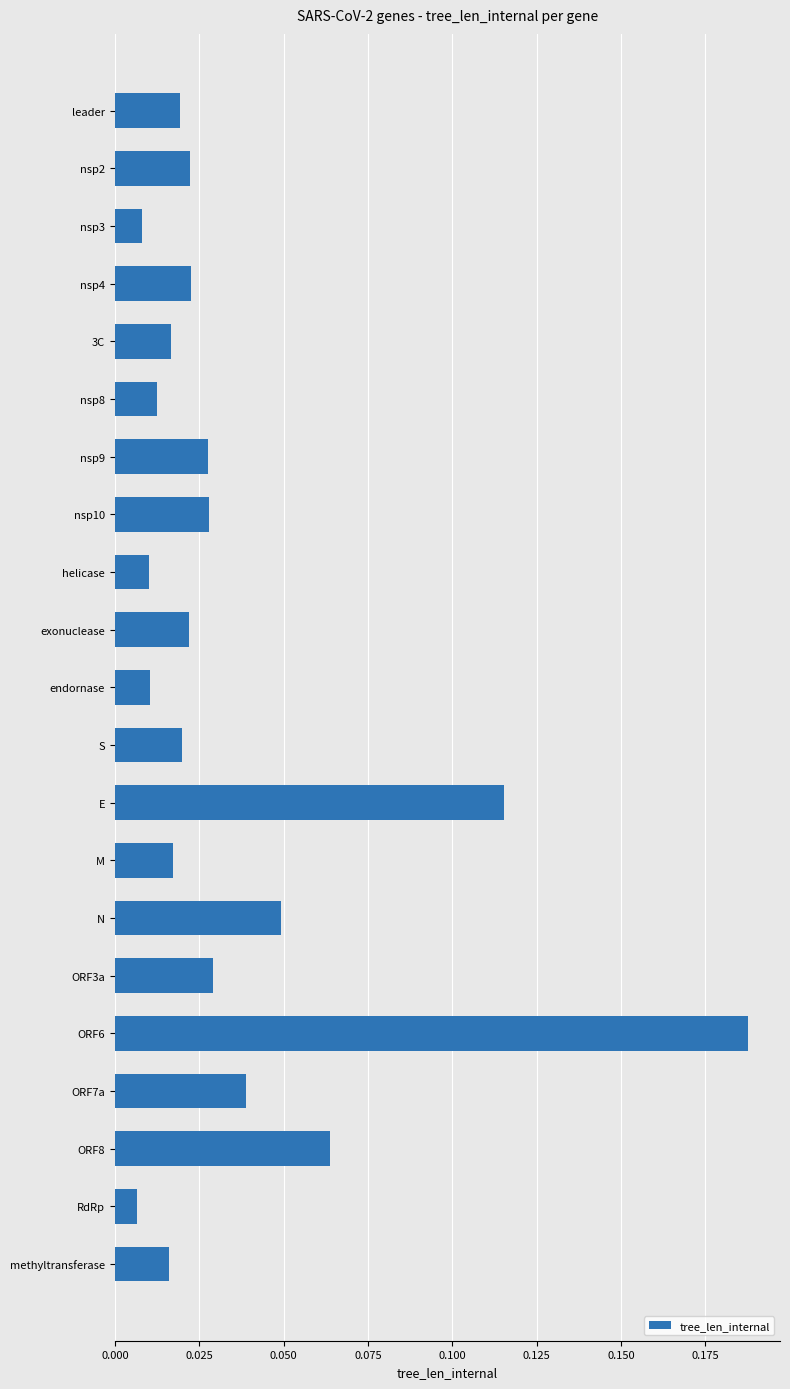

Between E and nsp3, which is larger?

E